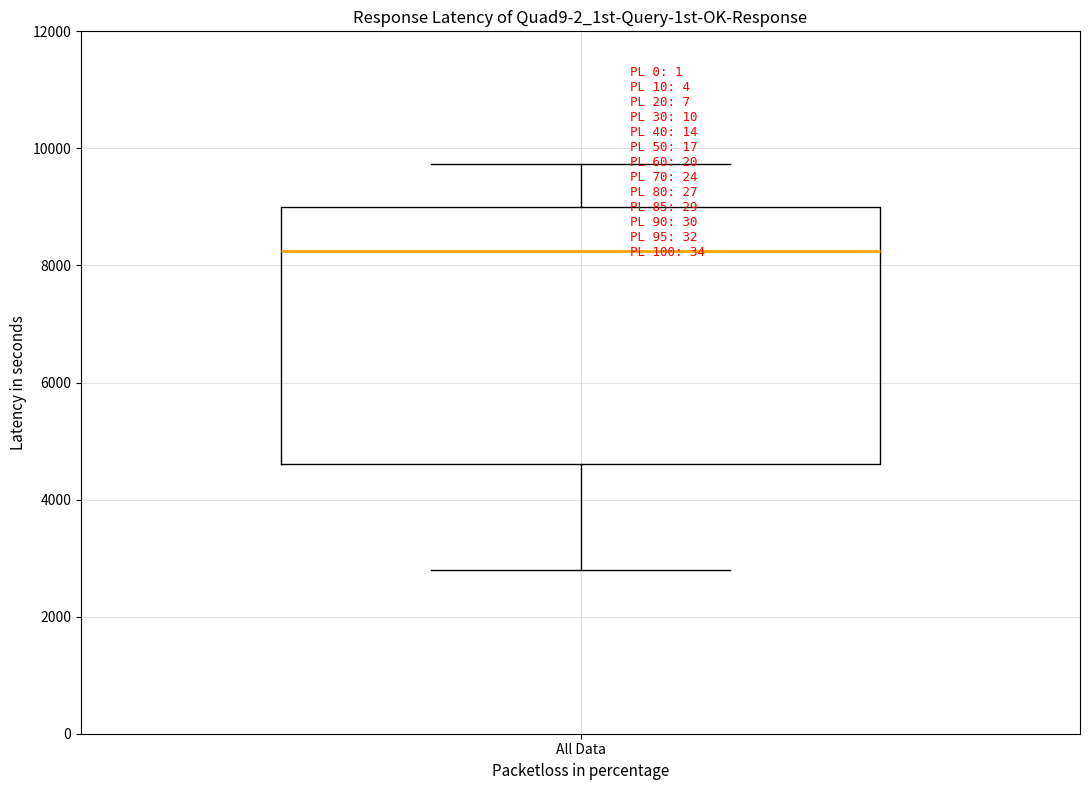

Read this box plot against the y-axis: the position of the median line, the range covered by the box, and the ends of both whiskers. The values are not printed on the chart, so give them approximately, as read against the axis.

median 8200, box 4600 to 9000, whiskers 2800 to 9800